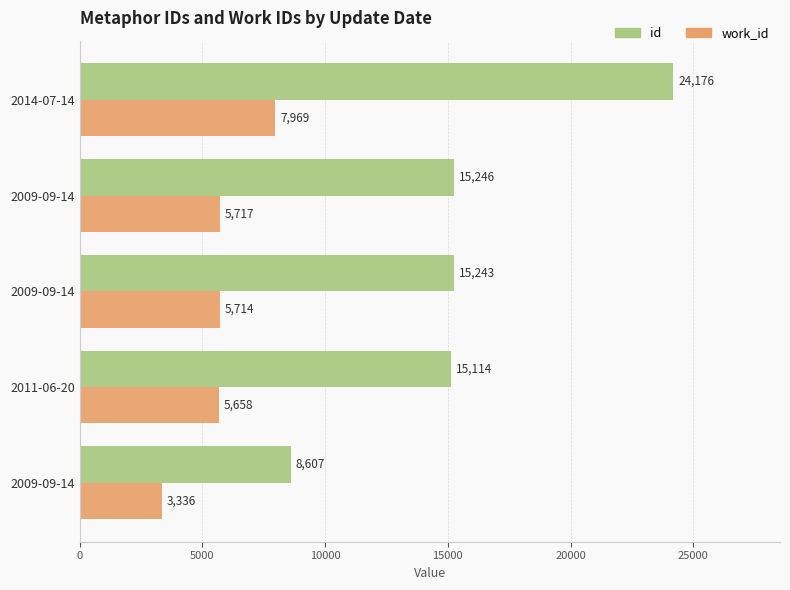

What are all the series names shown in the legend?

id, work_id